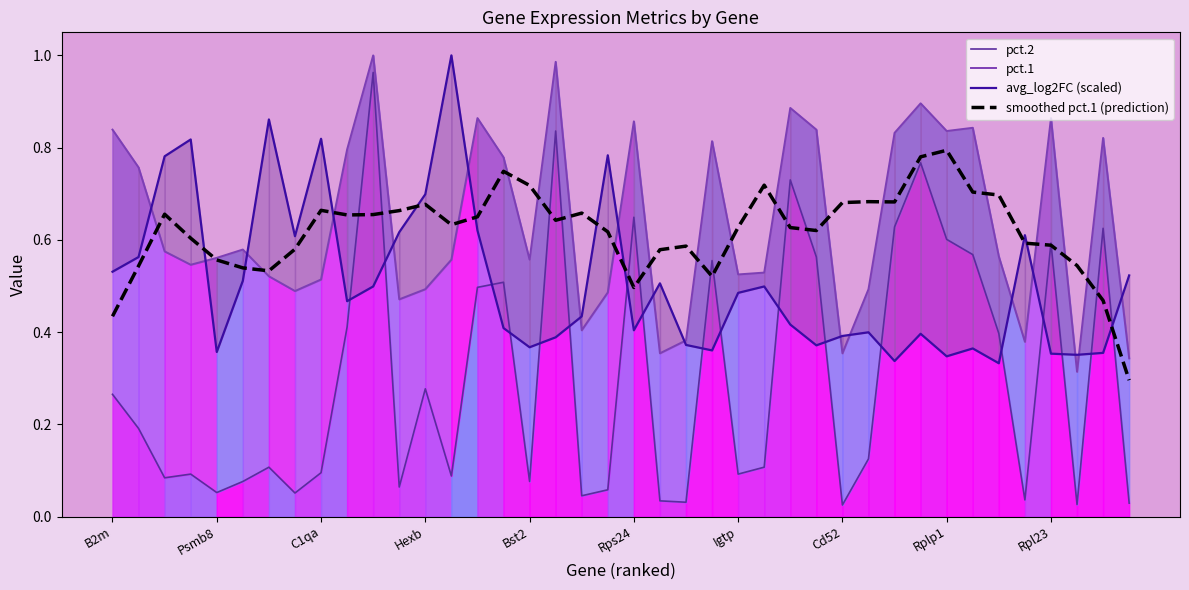

True or false: pct.2 and pct.1 intersect in this chart.

False